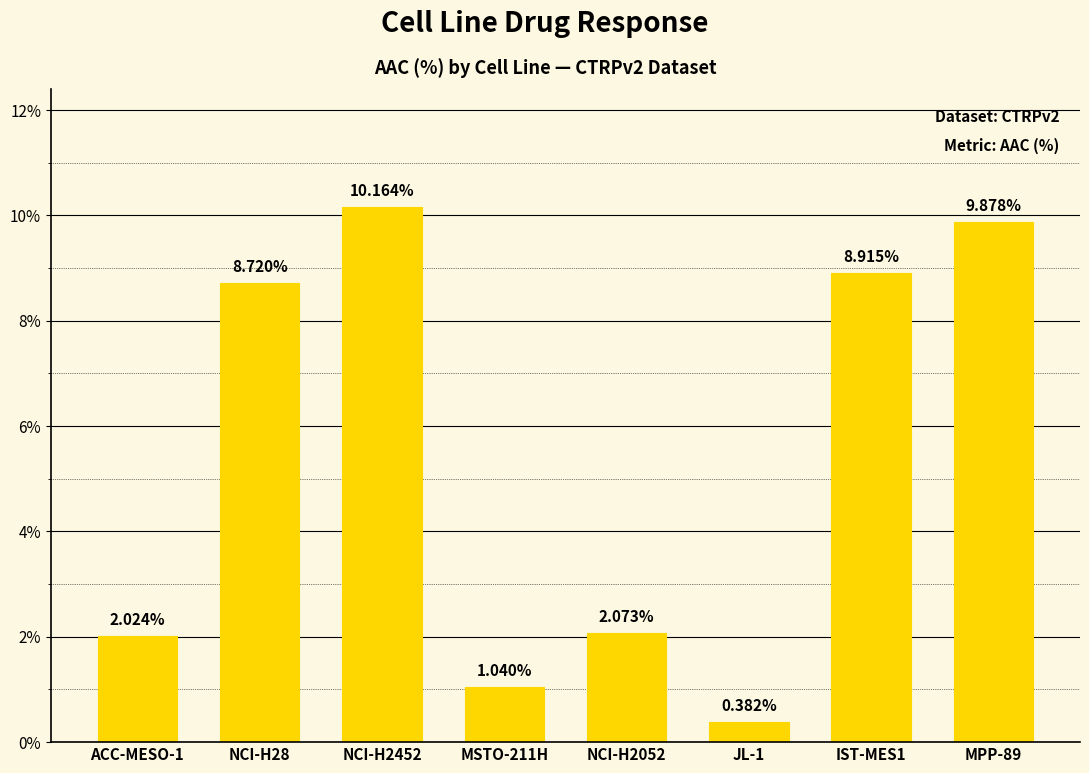

List the labels in order of value, smallest first.

JL-1, MSTO-211H, ACC-MESO-1, NCI-H2052, NCI-H28, IST-MES1, MPP-89, NCI-H2452